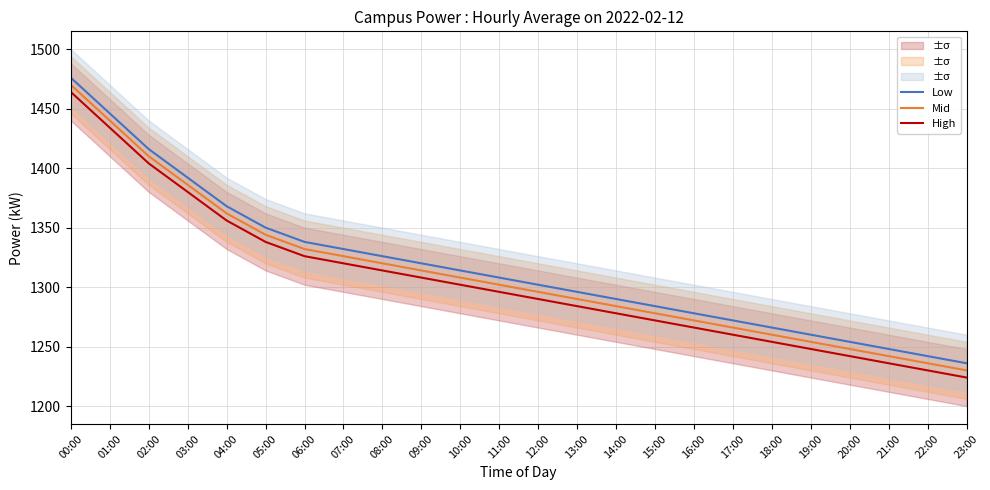

True or false: Low has more than 1 points higher than both neighbors.

False